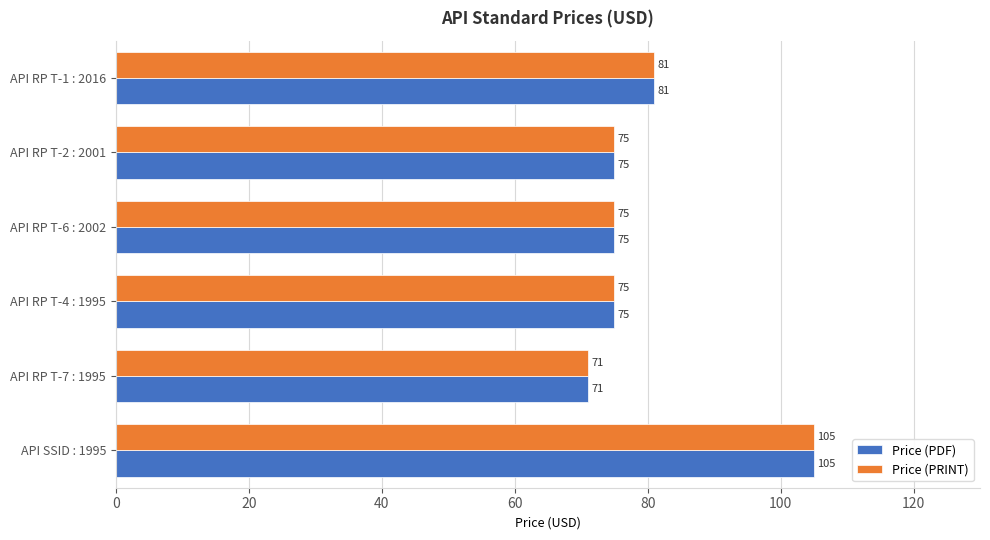

At which category is the sum across all series the highest?

API SSID : 1995